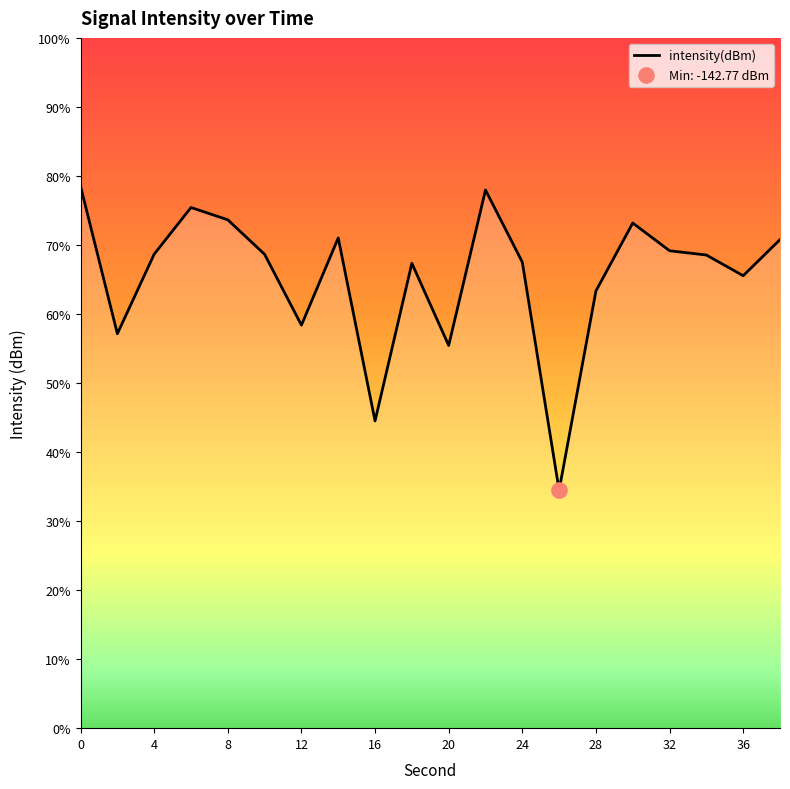

Between 24 and 30, which is larger?

30